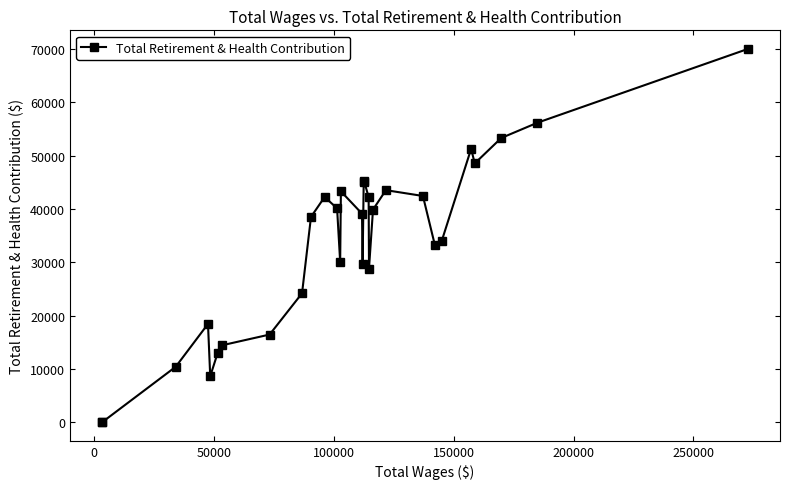

Does the chart display data point markers on the line(s)?

Yes